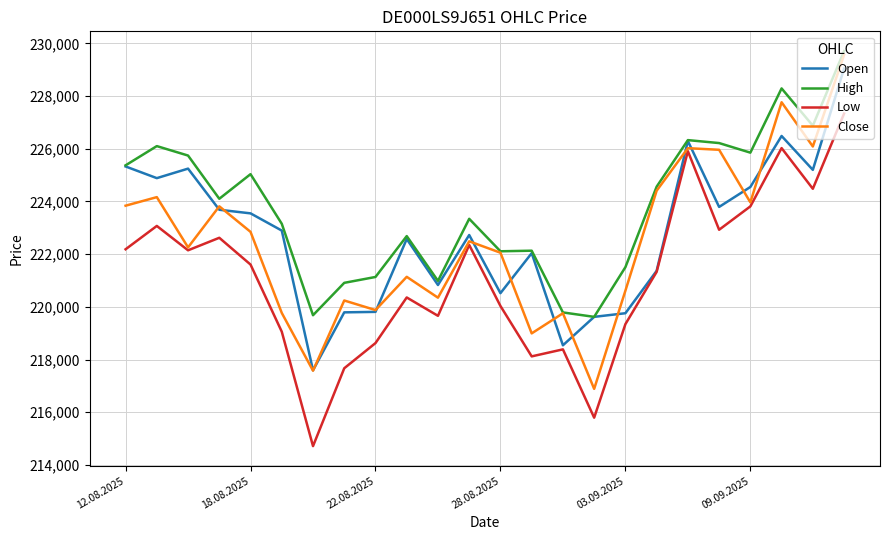

Which series has the largest total across all categories?

High